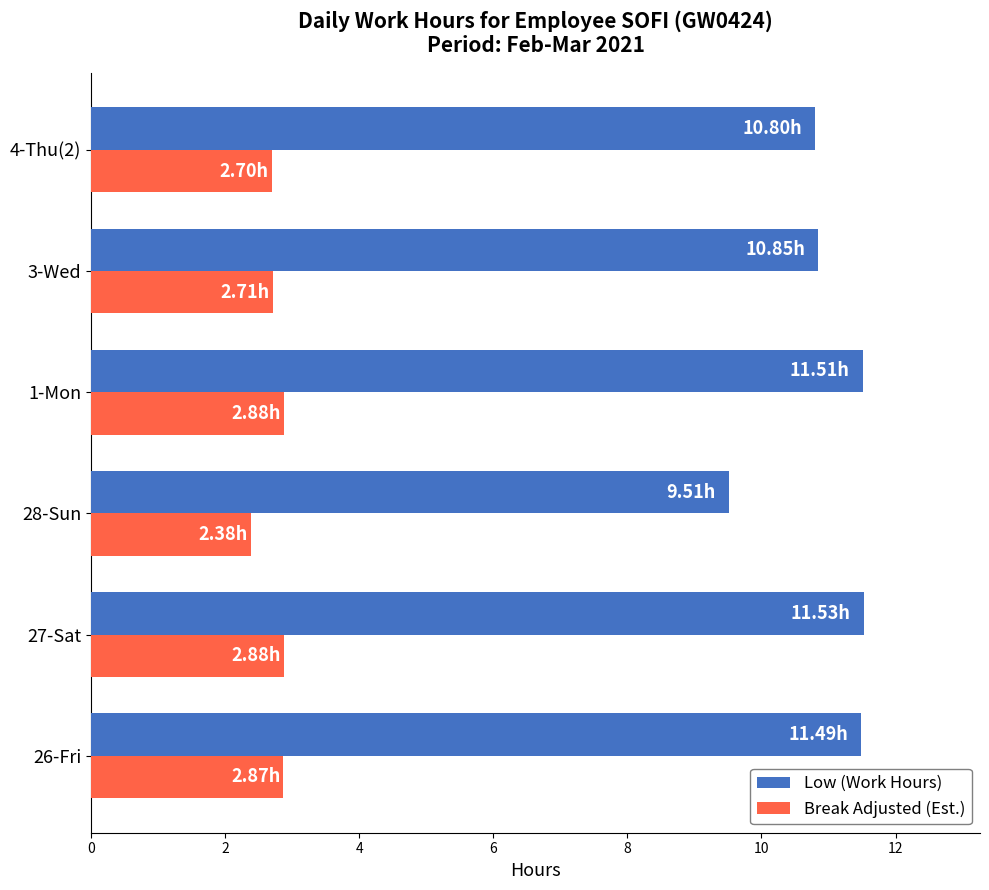

What is the difference between the highest and lowest values at 3-Wed?

8.1